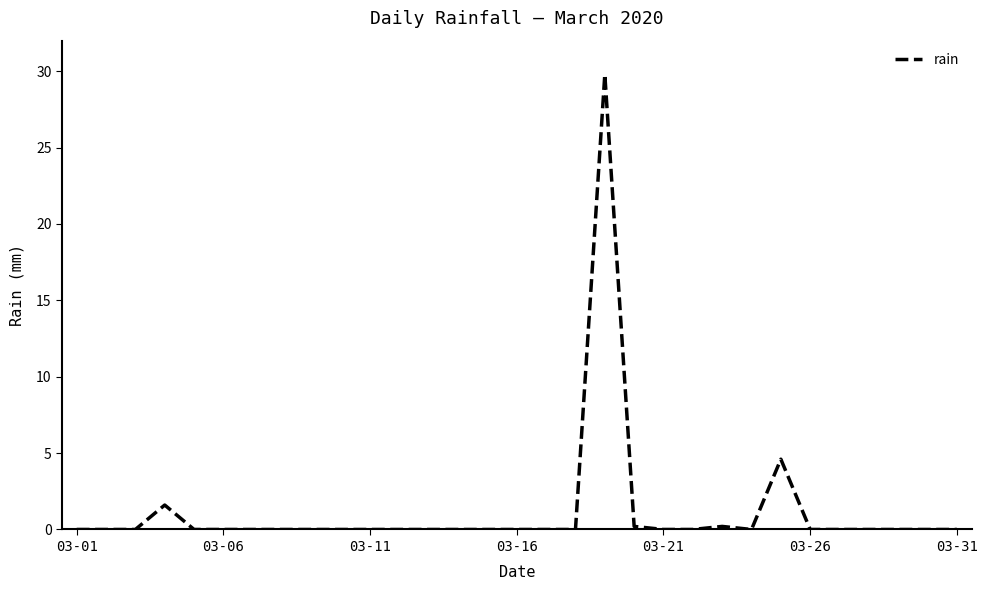

What is the difference between the second highest and minimum values?

4.6